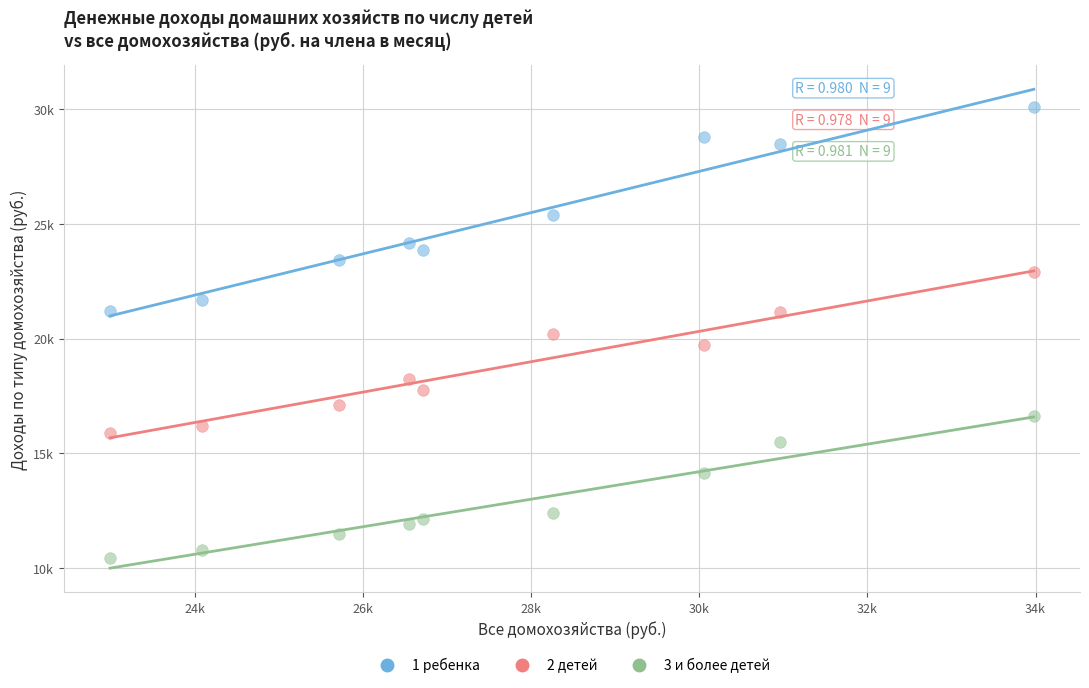

Which series has the widest spread of Y values?

1 ребенка